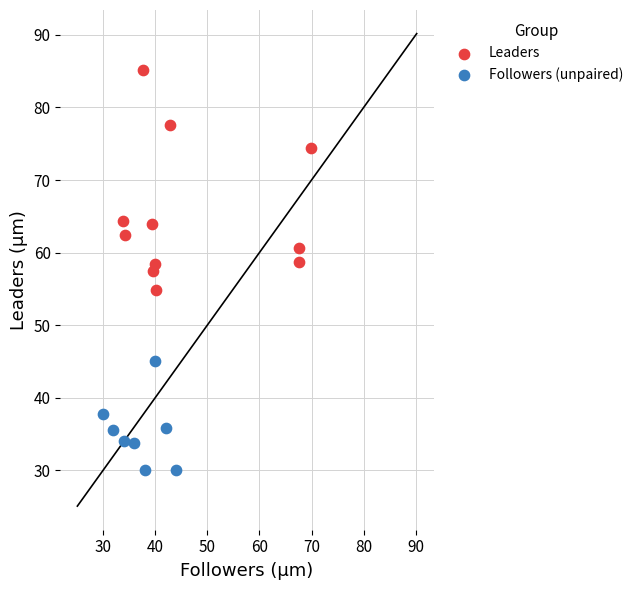

Which series has the largest Y range (max minus min)?

Leaders